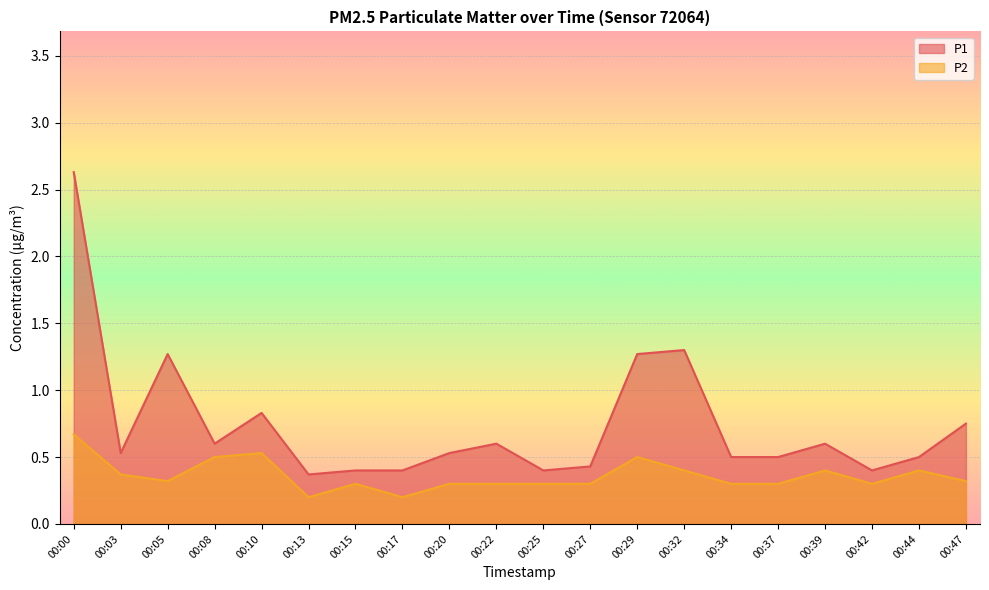

Read the P2 value at 00:39.

0.4